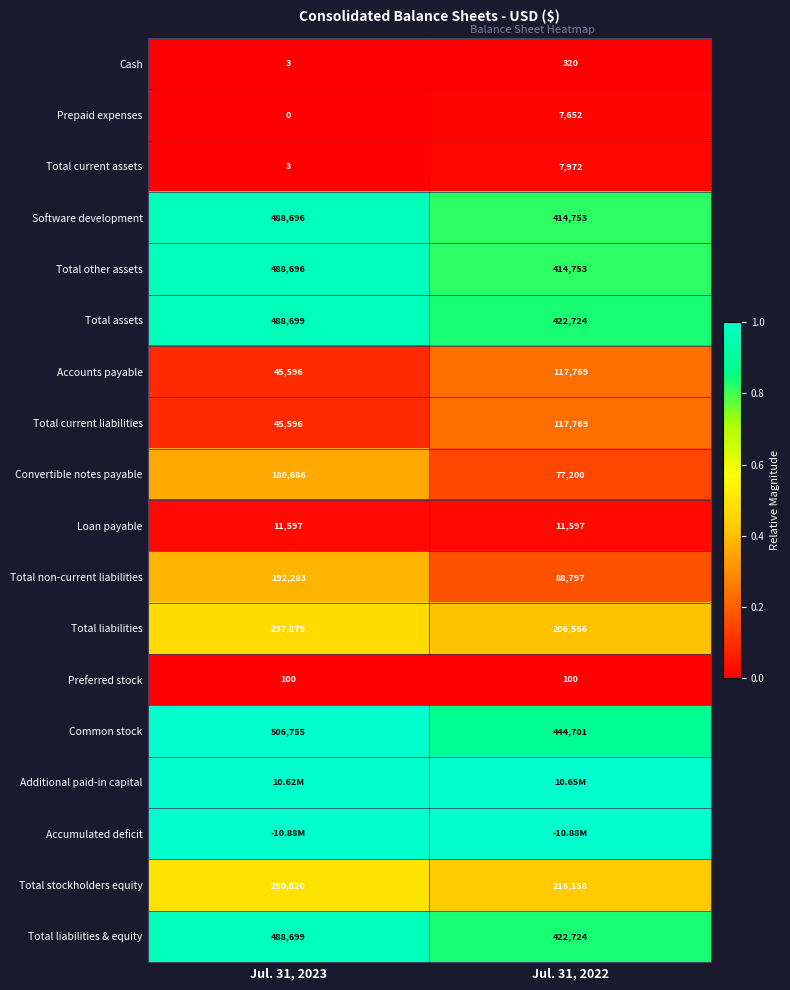

How many series are shown in this chart?

18